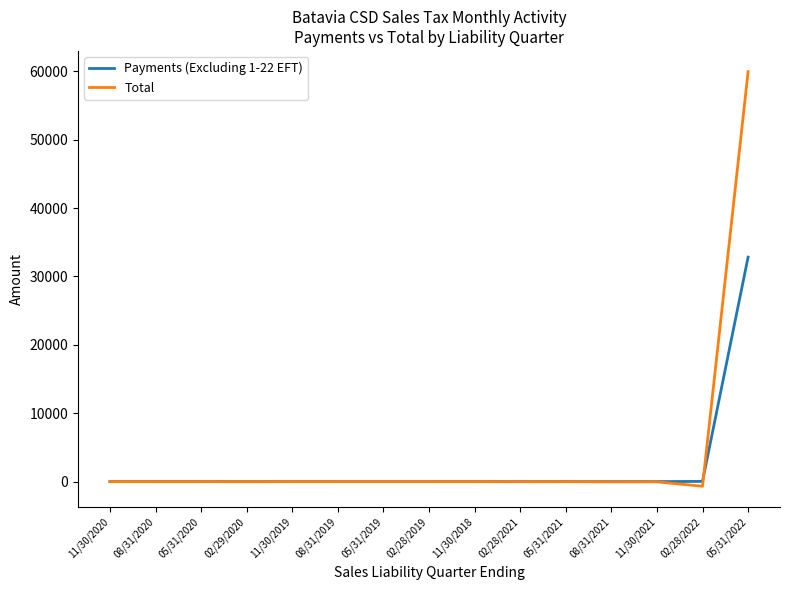

What is the difference between the second highest and minimum values in the Payments (Excluding 1-22 EFT) series?

35.0